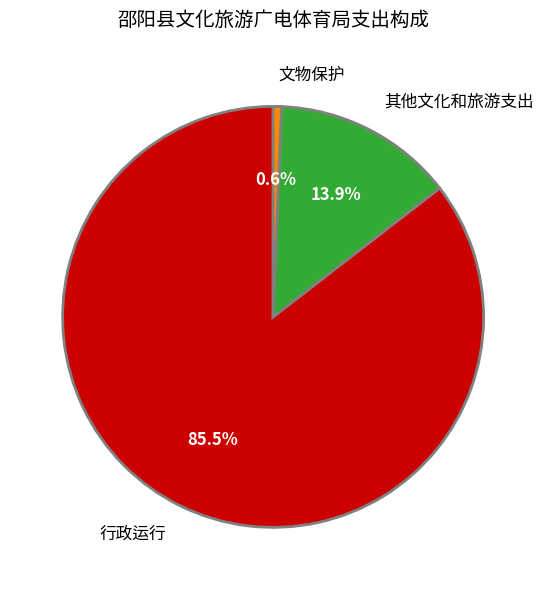

To the nearest percent, what percentage of the pie is 文物保护?

1%